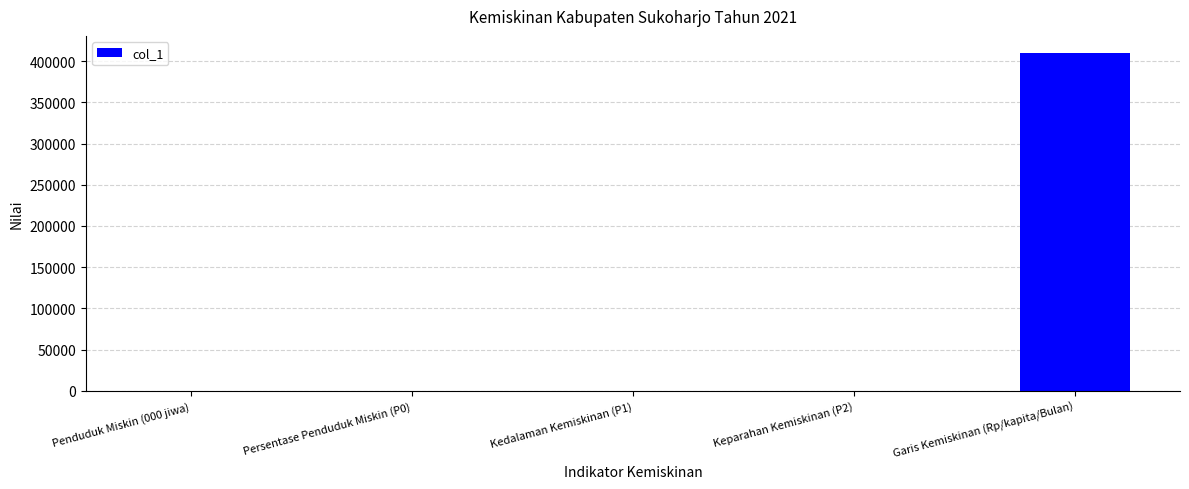

The value at Garis Kemiskinan (Rp/kapita/Bulan) is 410273.0. True or false?

True